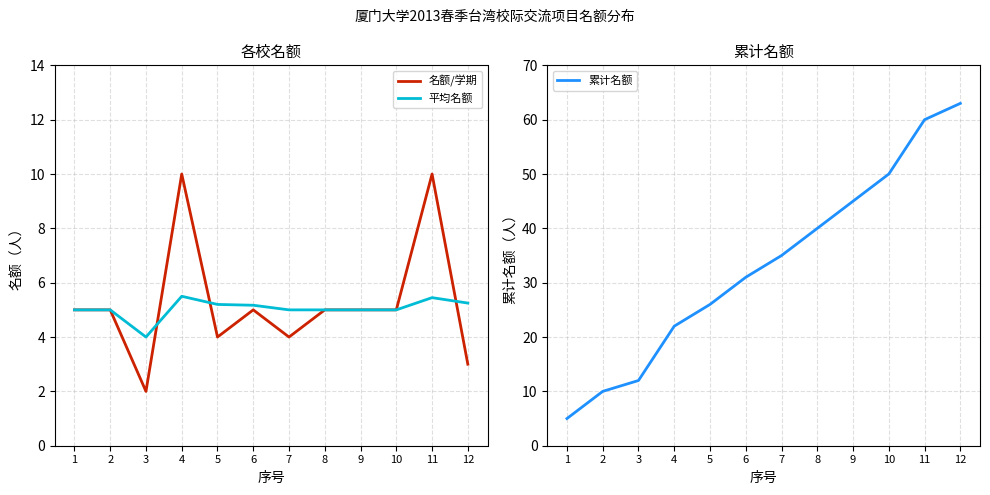

Reading right to left, list all the values displayed in this chart.

名额/学期: 12=3.0	11=10.0	10=5.0	9=5.0	8=5.0	7=4.0	6=5.0	5=4.0	4=10.0	3=2.0	2=5.0	1=5.0
平均名额: 12=5.2	11=5.5	10=5.0	9=5.0	8=5.0	7=5.0	6=5.2	5=5.2	4=5.5	3=4.0	2=5.0	1=5.0
累计名额: 12=63.0	11=60.0	10=50.0	9=45.0	8=40.0	7=35.0	6=31.0	5=26.0	4=22.0	3=12.0	2=10.0	1=5.0